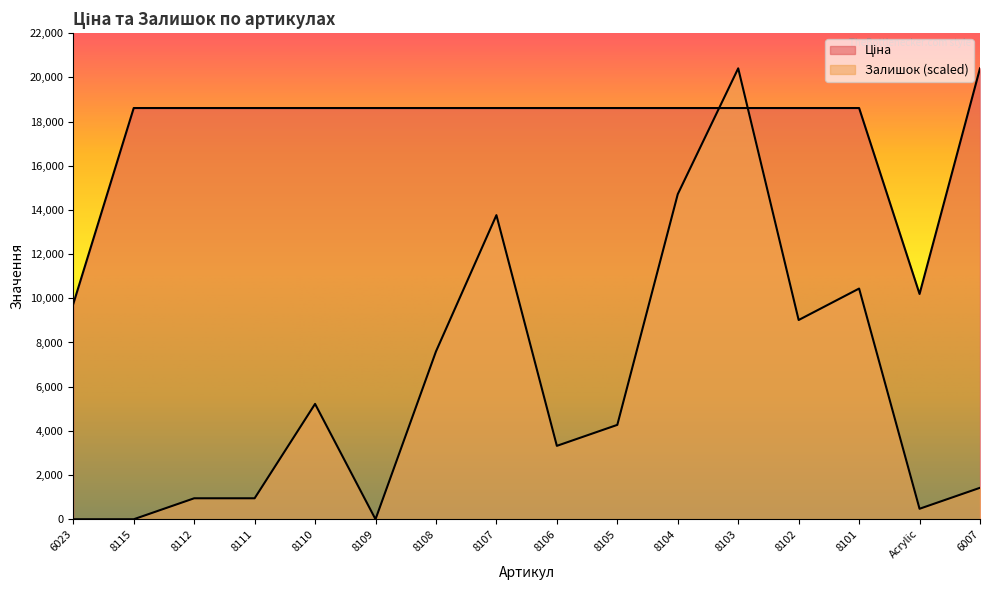

Reading right to left, list all the values displayed in this chart.

Ціна: 6007=20407.8	Acrylic=10196.7	8101=18611.5	8102=18611.5	8103=18611.5	8104=18611.5	8105=18611.5	8106=18611.5	8107=18611.5	8108=18611.5	8109=18611.5	8110=18611.5	8111=18611.5	8112=18611.5	8115=18611.5	6023=9744.6
Залишок: 6007=1423.8	Acrylic=474.6	8101=10441.2	8102=9017.4	8103=20407.8	8104=14712.6	8105=4271.4	8106=3322.2	8107=13763.4	8108=7593.6	8109=0.0	8110=5220.6	8111=949.2	8112=949.2	8115=0.0	6023=0.0